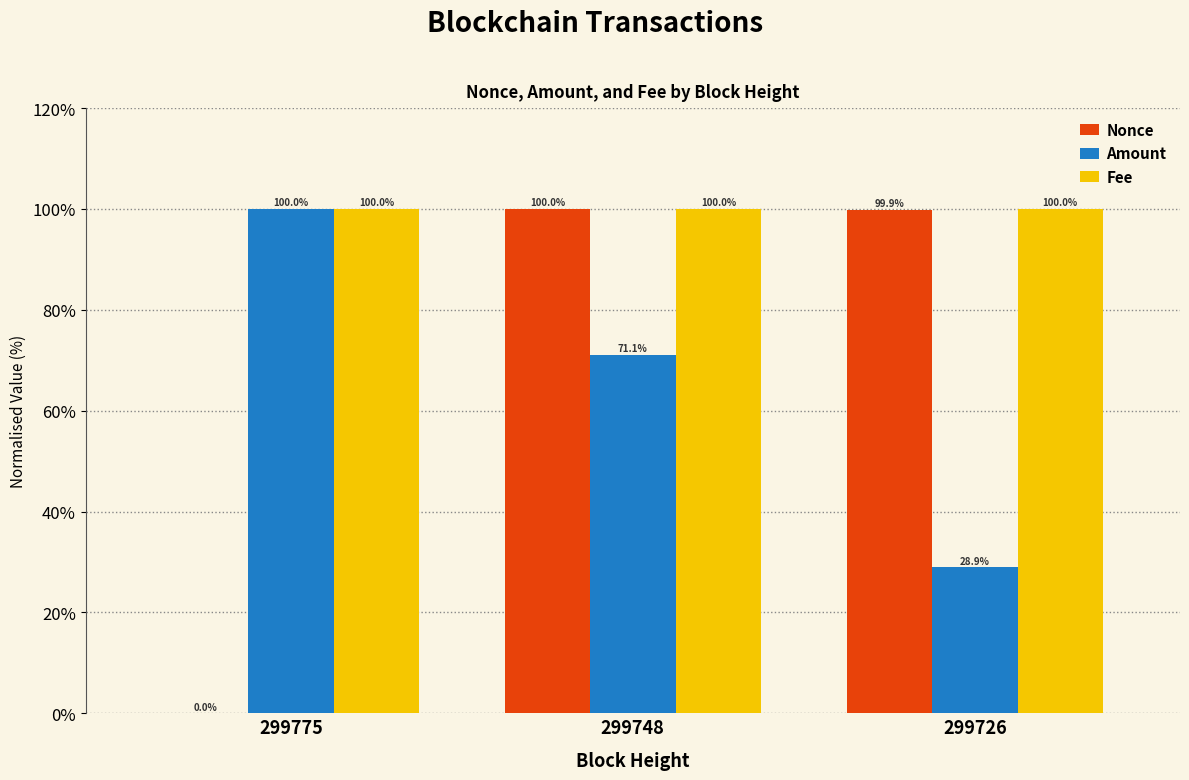

What is the spread (max minus min) of values at 299748?

28.9